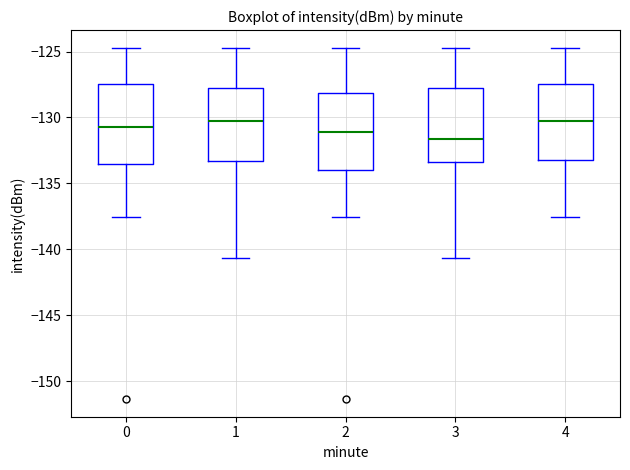

Where does the upper whisker of the box at x = 4 end on the y-axis? The values are not printed on the chart, so give them approximately, as read against the axis.

-124.5